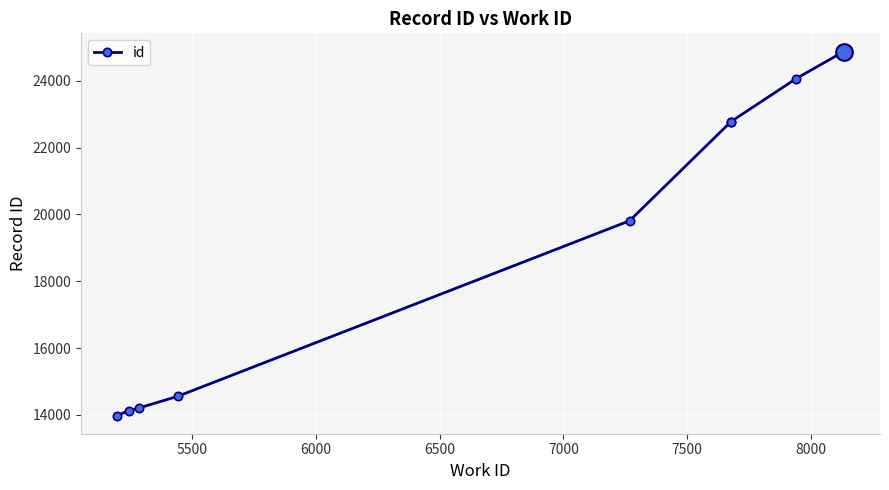

Is this an area chart (filled region under the line)?

No